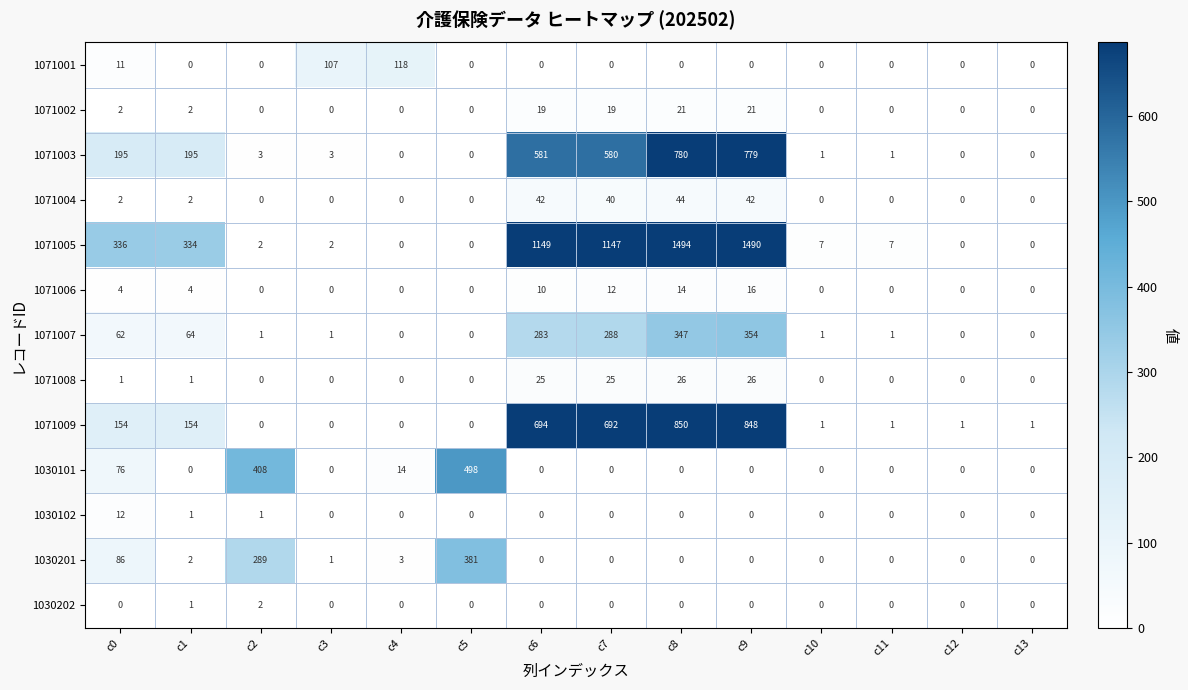

What is the difference between the second highest and second lowest values in the 1071008 series?

26